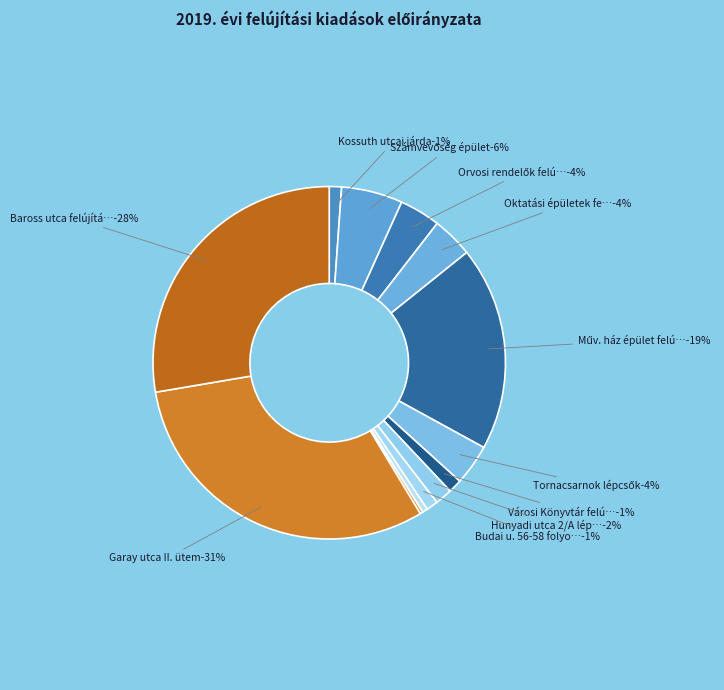

What percentage do Kossuth utcai járda and Hunyadi utca 2/A lépcsőház together represent?

2.7%